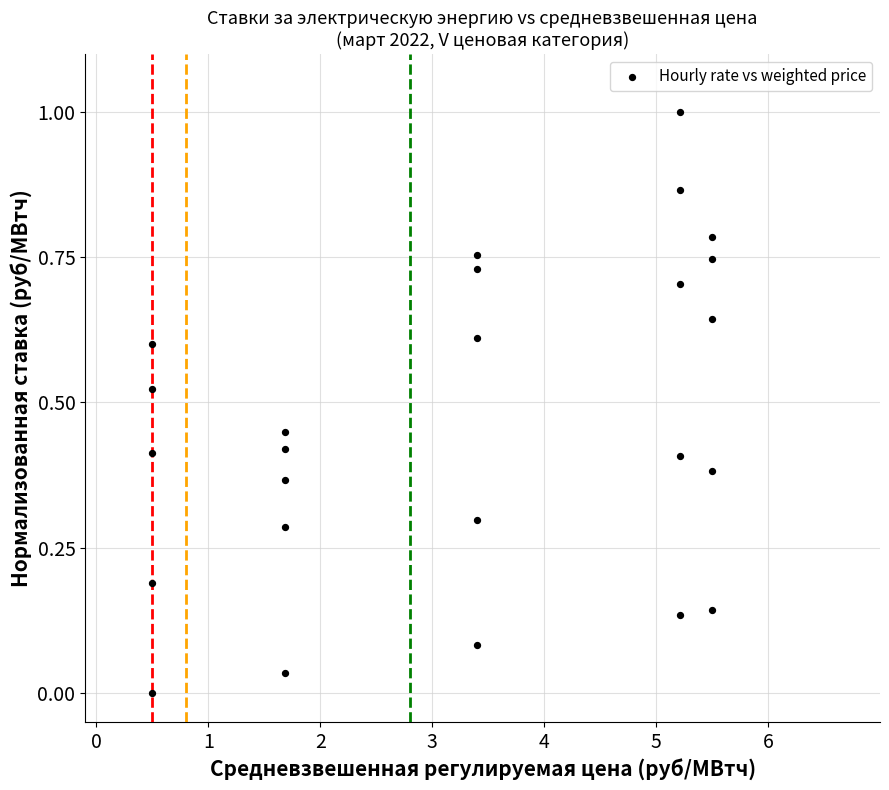

What is the range of Y values (max minus min)?

1.0